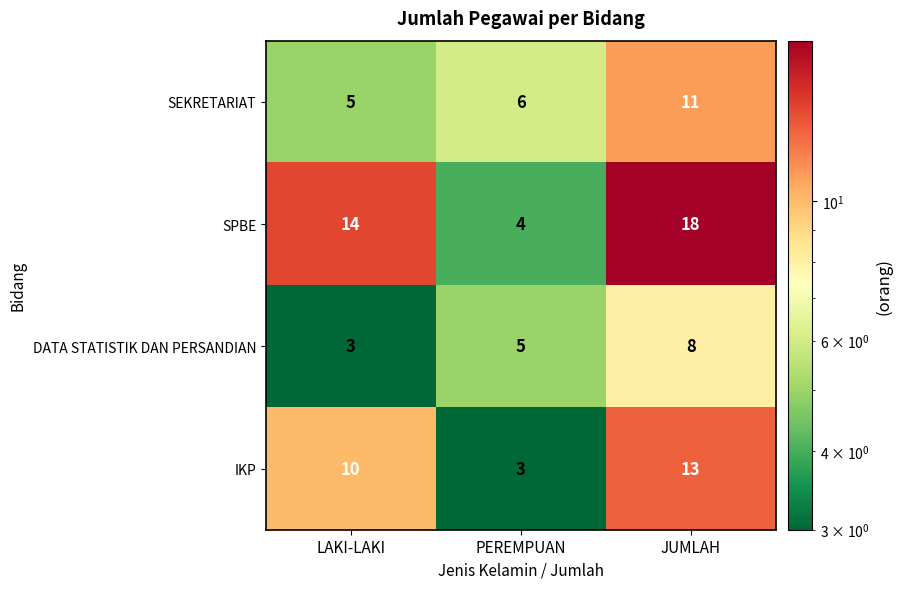

Read the IKP value at PEREMPUAN.

3